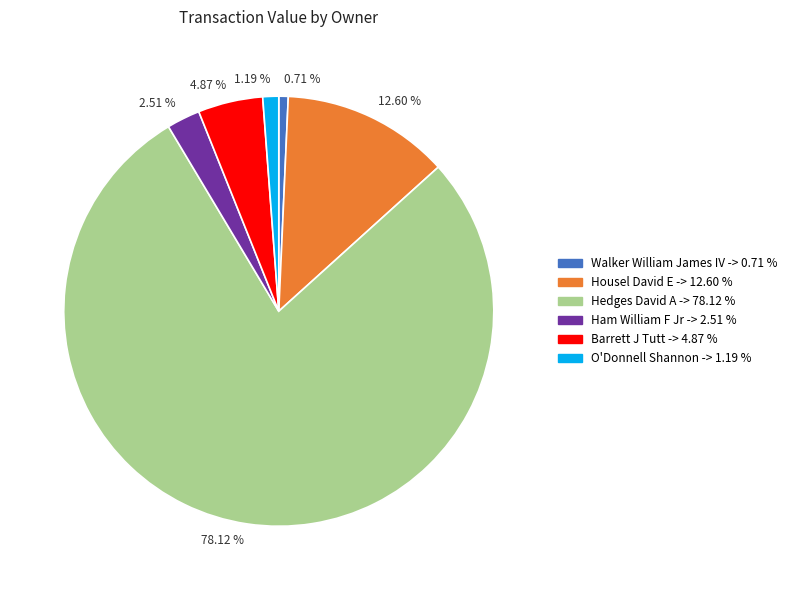

To the nearest percent, what is the difference between the largest and smallest slice percentages?

77%